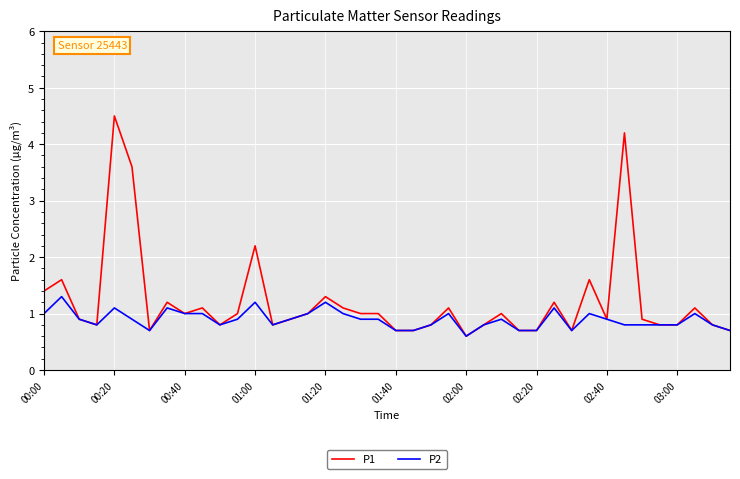

Rank the series by their average value, from lowest to highest.

P2, P1